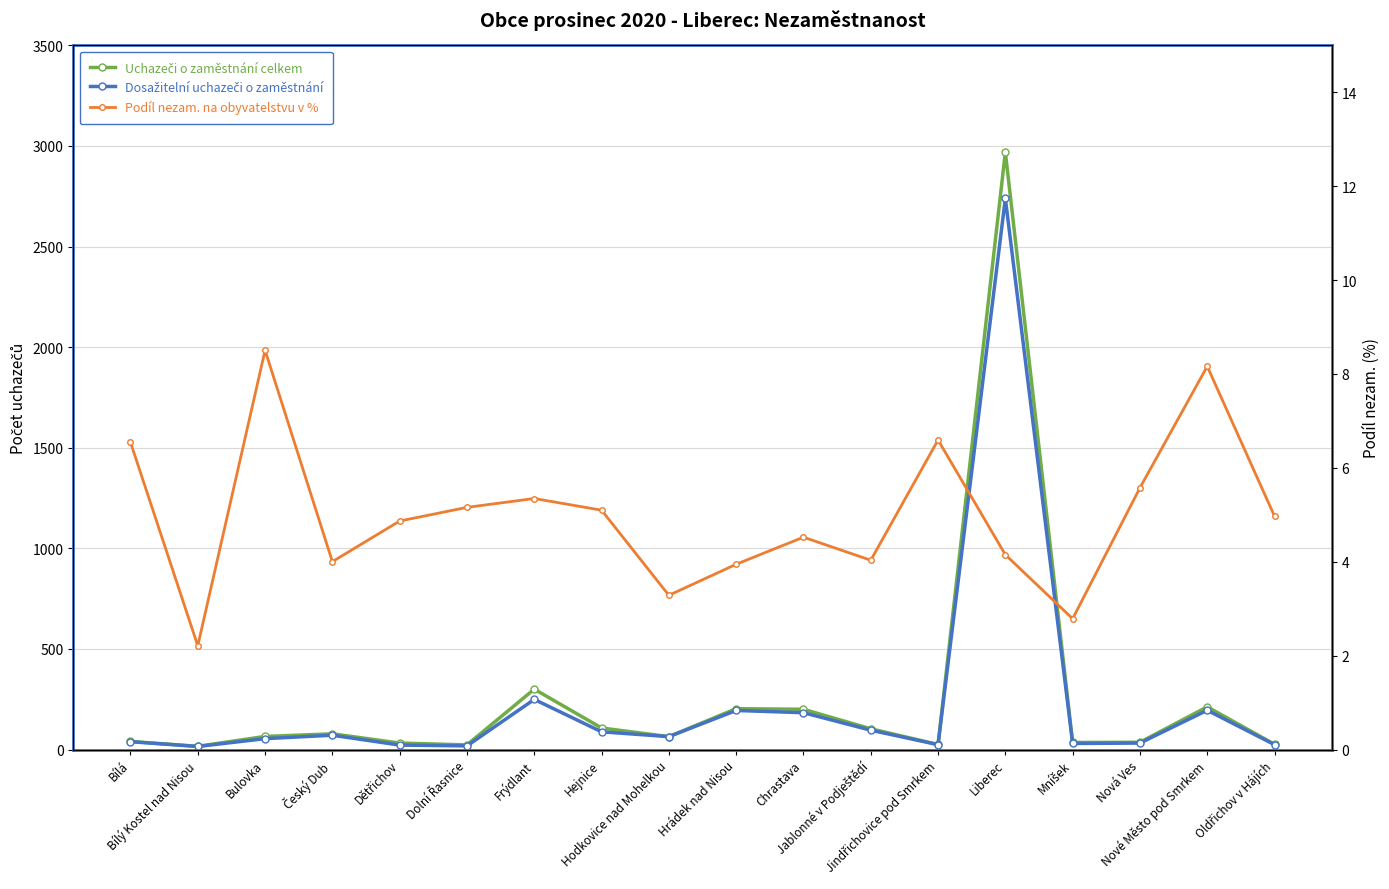

At which label does Dosažitelní uchazeči o zaměstnání reach its minimum?

Bílý Kostel nad Nisou